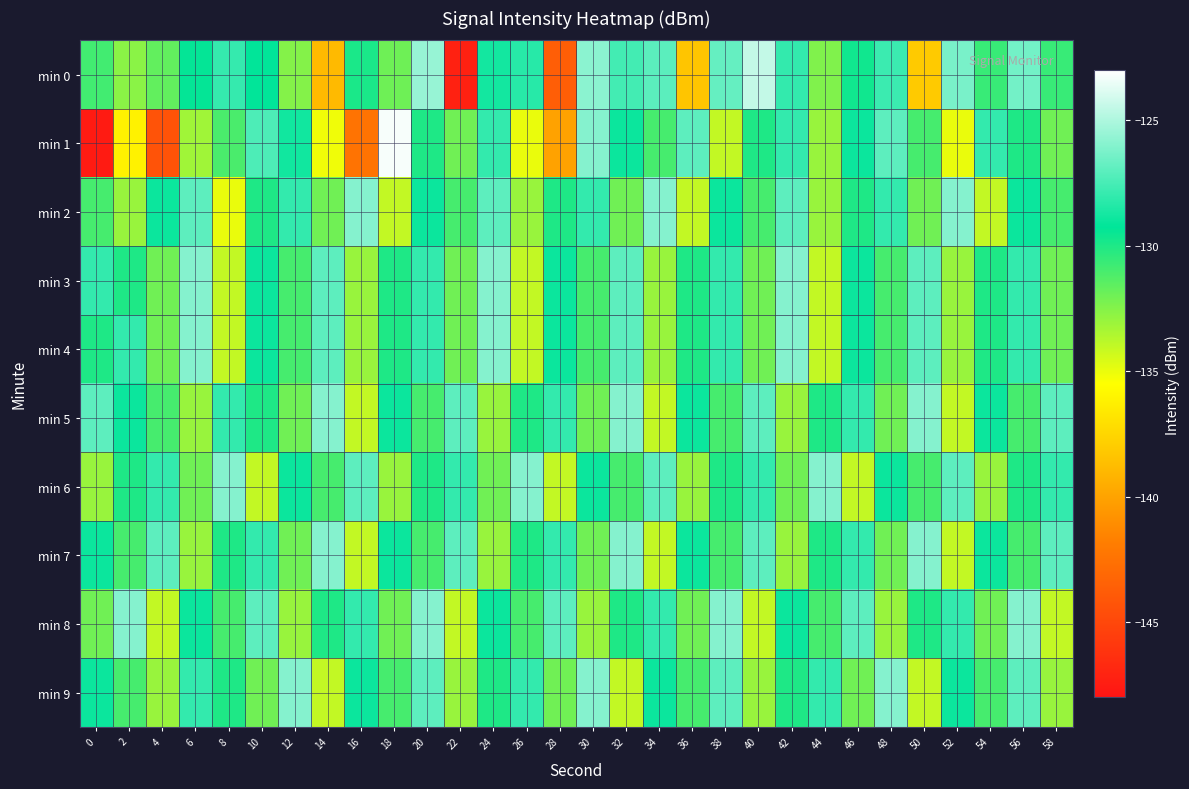

What is the spread (max minus min) of values at 24?

7.0